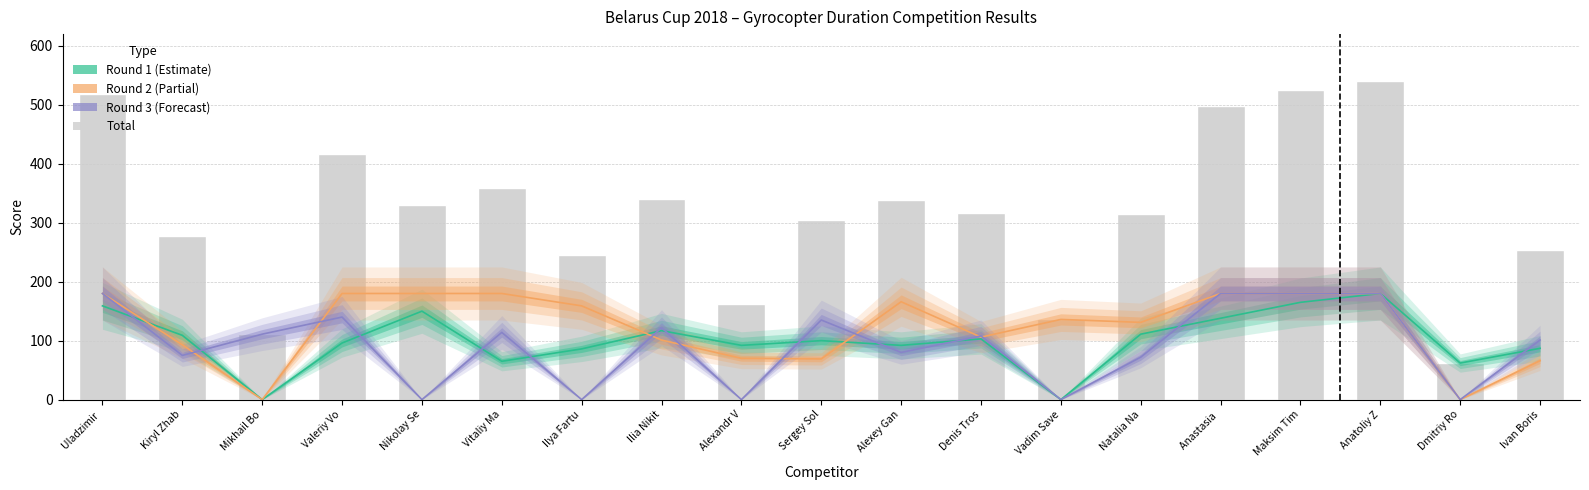

What is the label of the 9th bar from the left?

Alexandr V